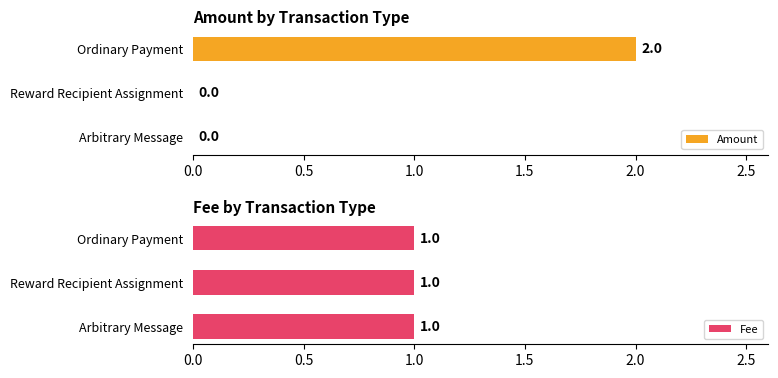

The Amount series shows 0 at Reward Recipient Assignment. True or false?

True